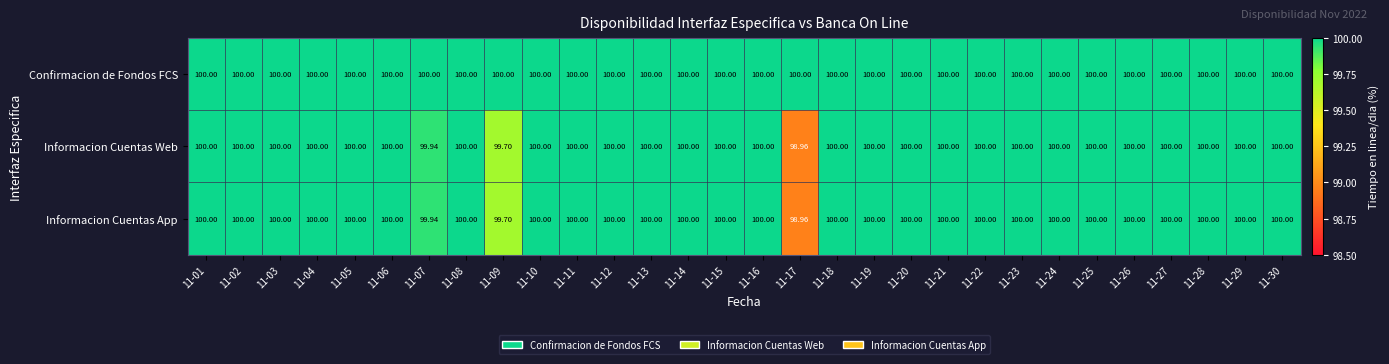

Count the number of data series in this chart.

3